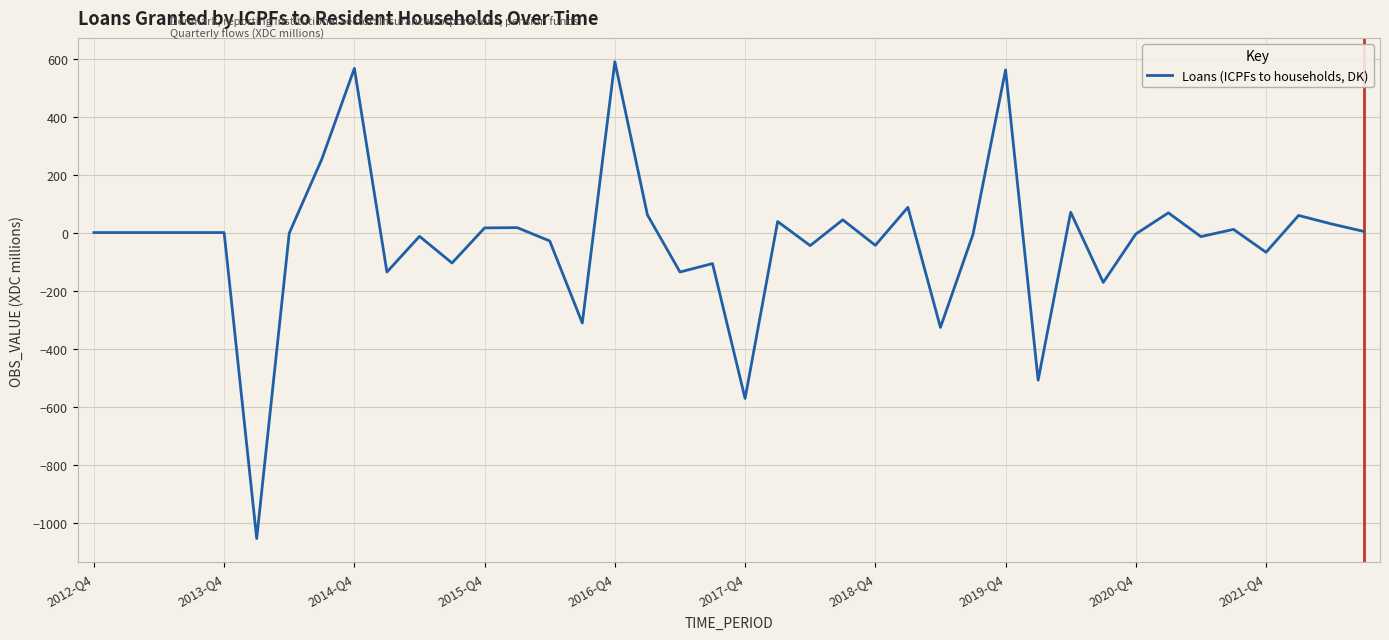

What is the greatest value displayed?

589